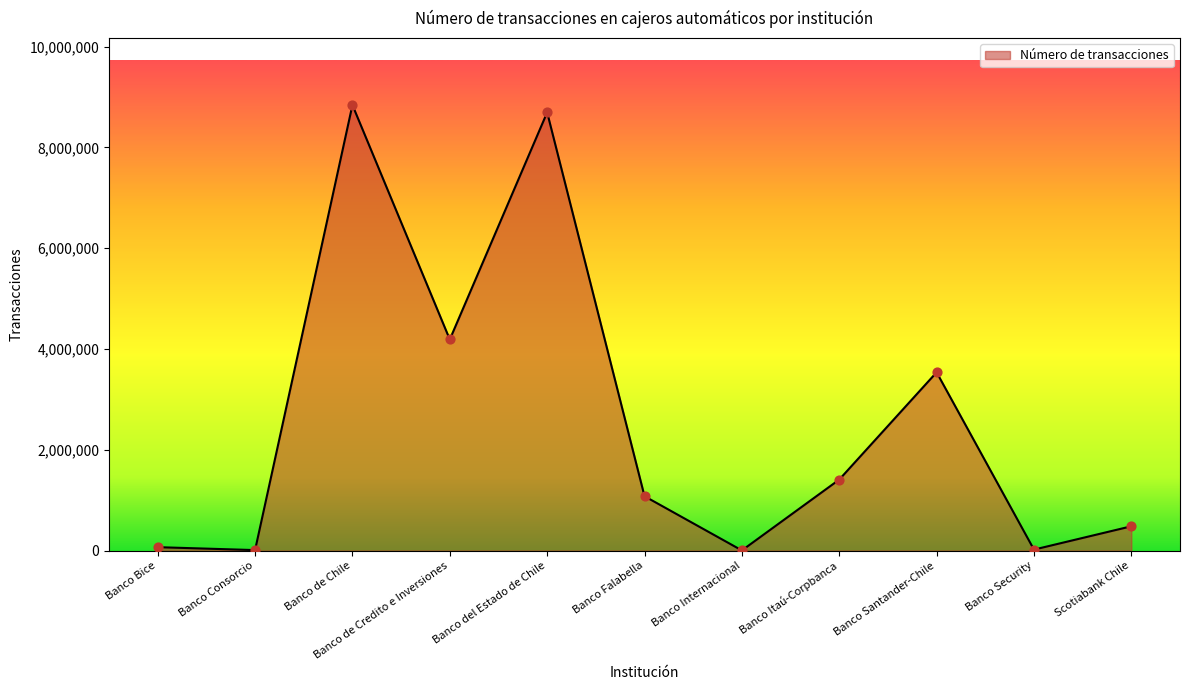

Approximately how many times larger is the value at Banco de Credito e Inversiones compared to Banco Internacional?

1138.7